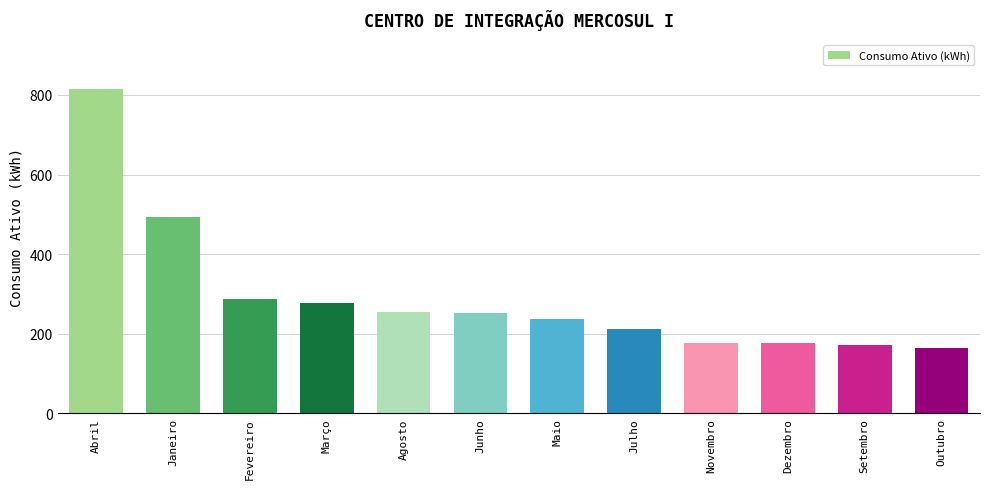

What is the label of the 11th bar from the left?

Setembro